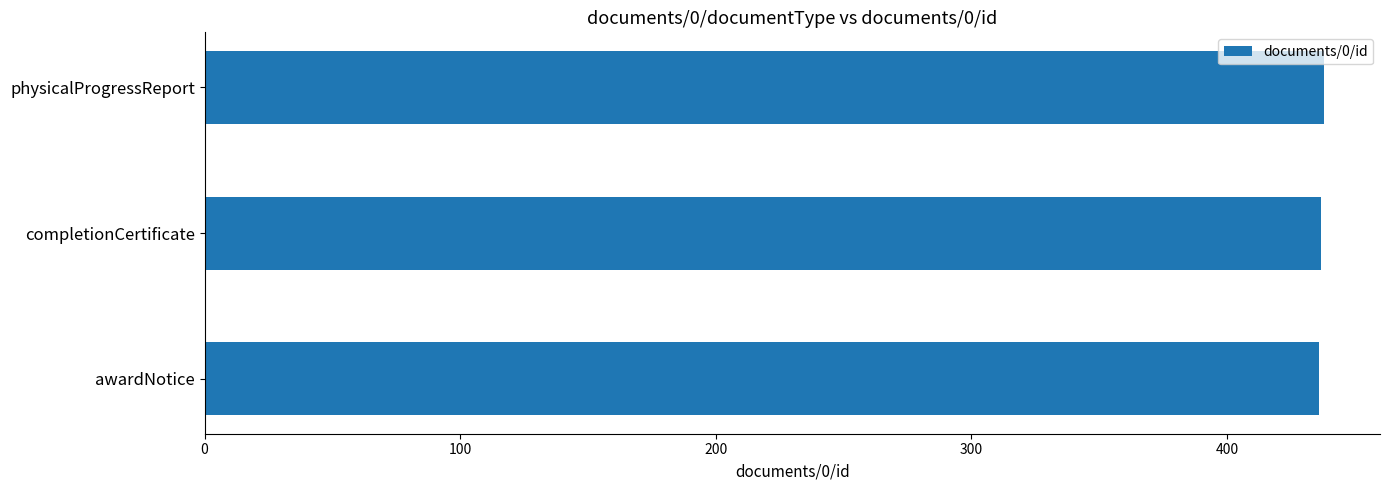

What is the greatest value displayed?

438